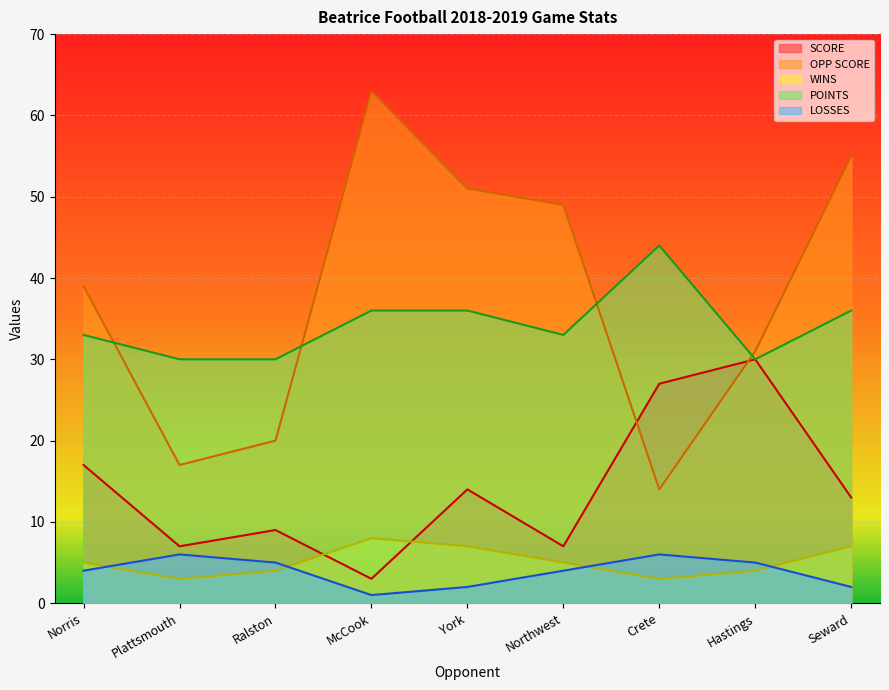

How many interior local peaks does the POINTS series have?

1